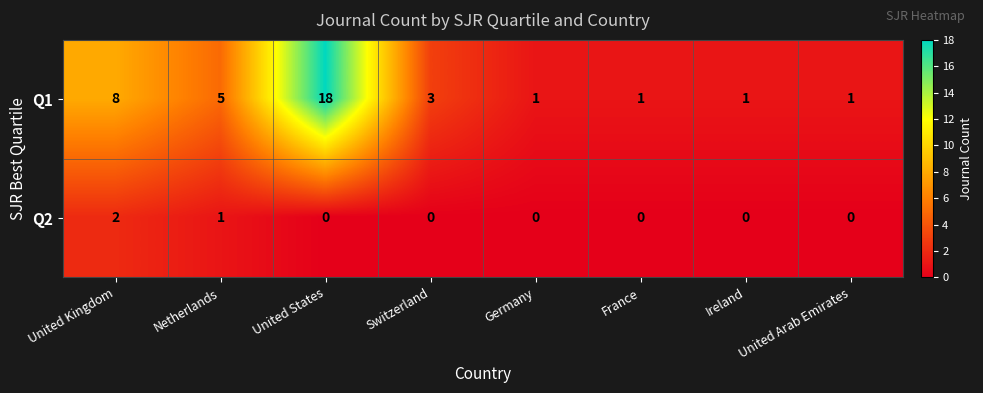

What is the total value across all series at Ireland?

1